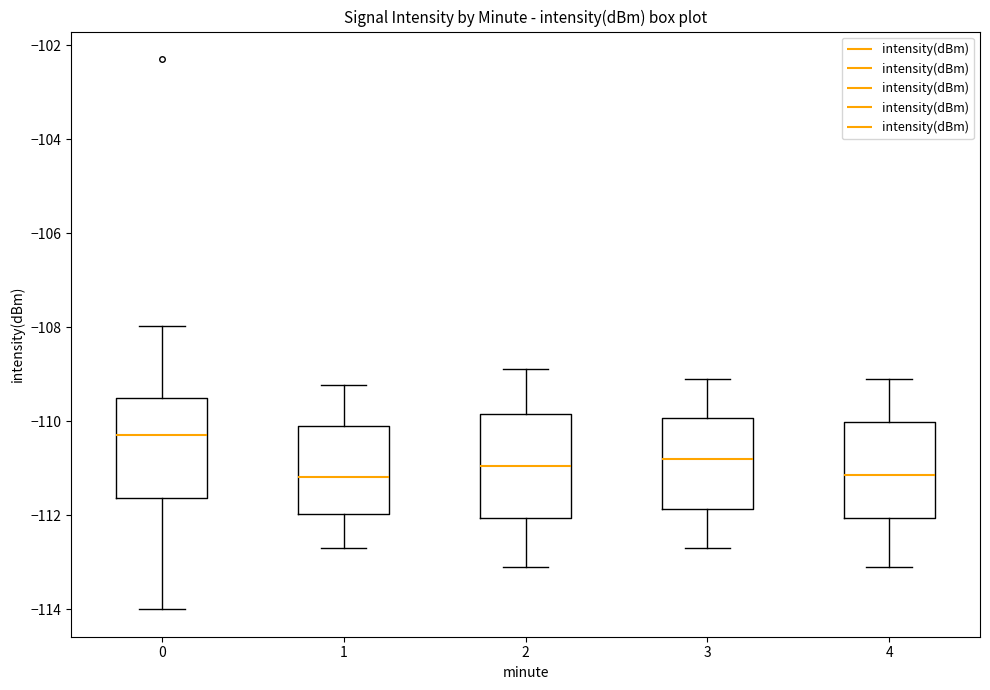

Where does the upper whisker of the box at x = 4 end on the y-axis? The values are not printed on the chart, so give them approximately, as read against the axis.

-109.0